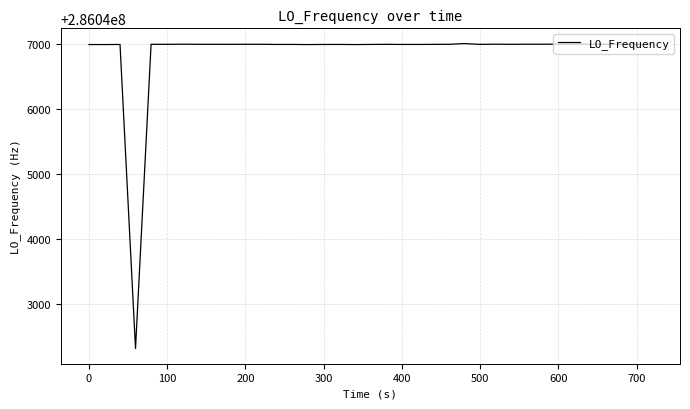

What is the smallest value displayed?

286042314.0